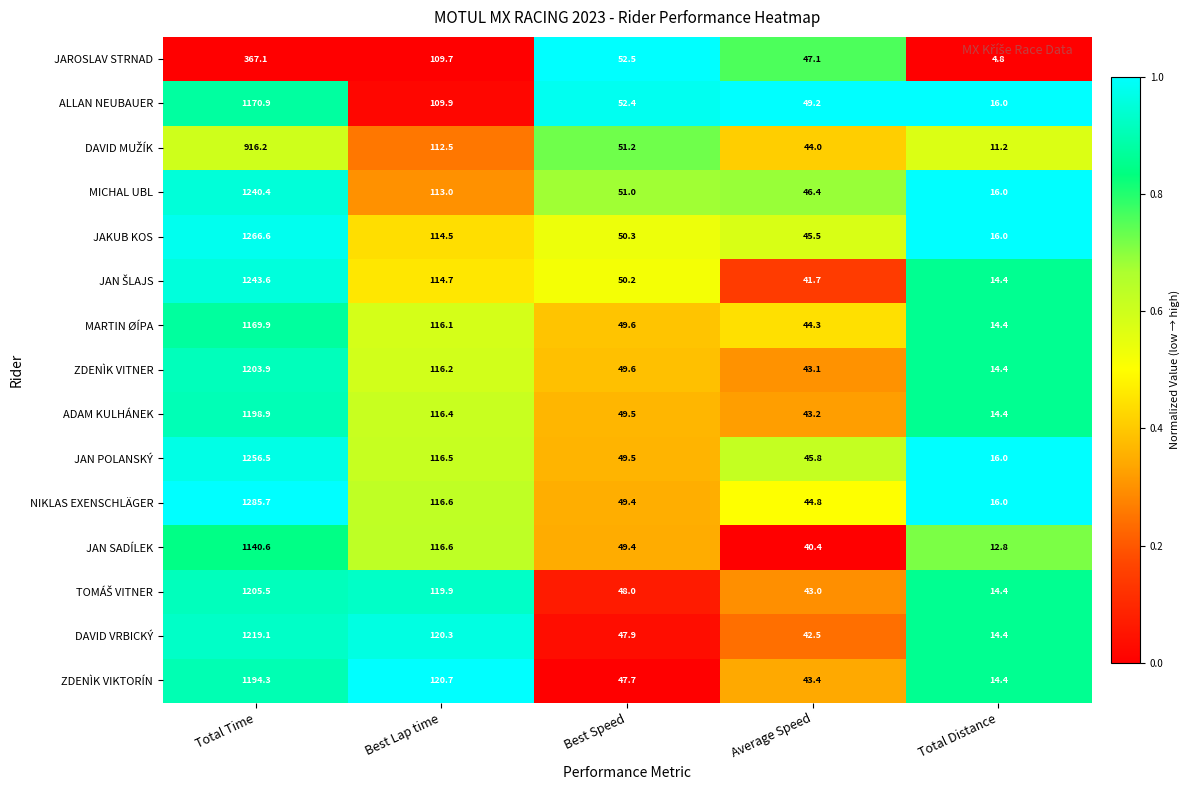

At which category is the sum across all series the highest?

Total Time